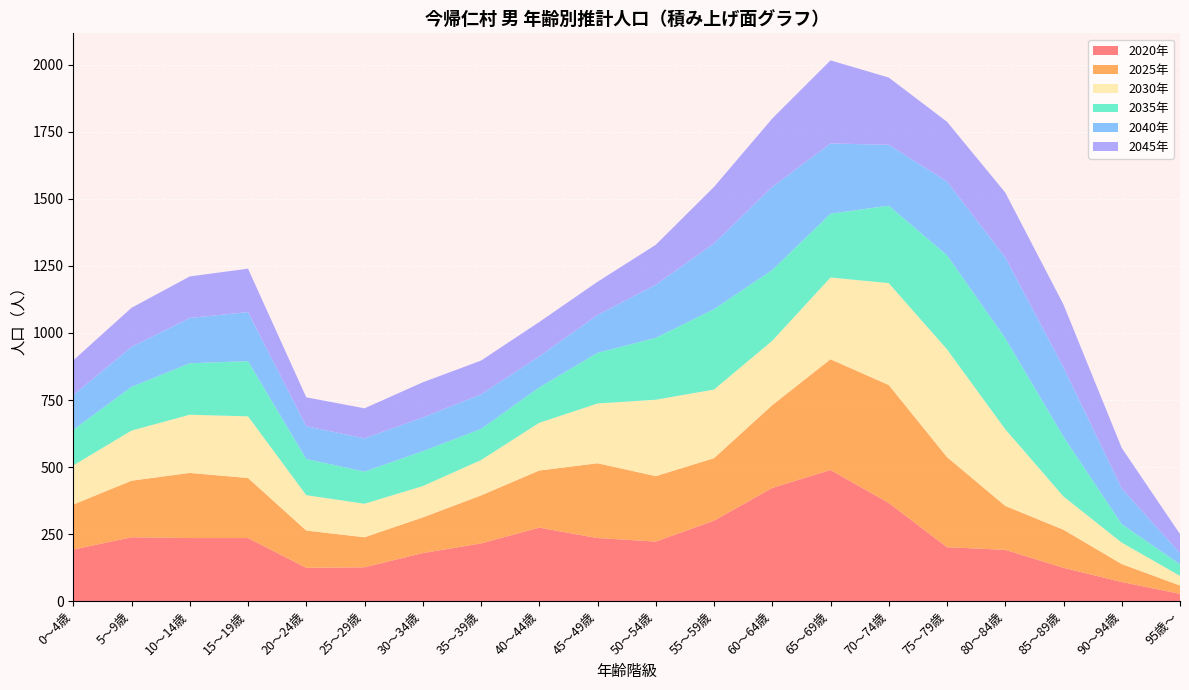

What is the maximum value for 2020年?

489